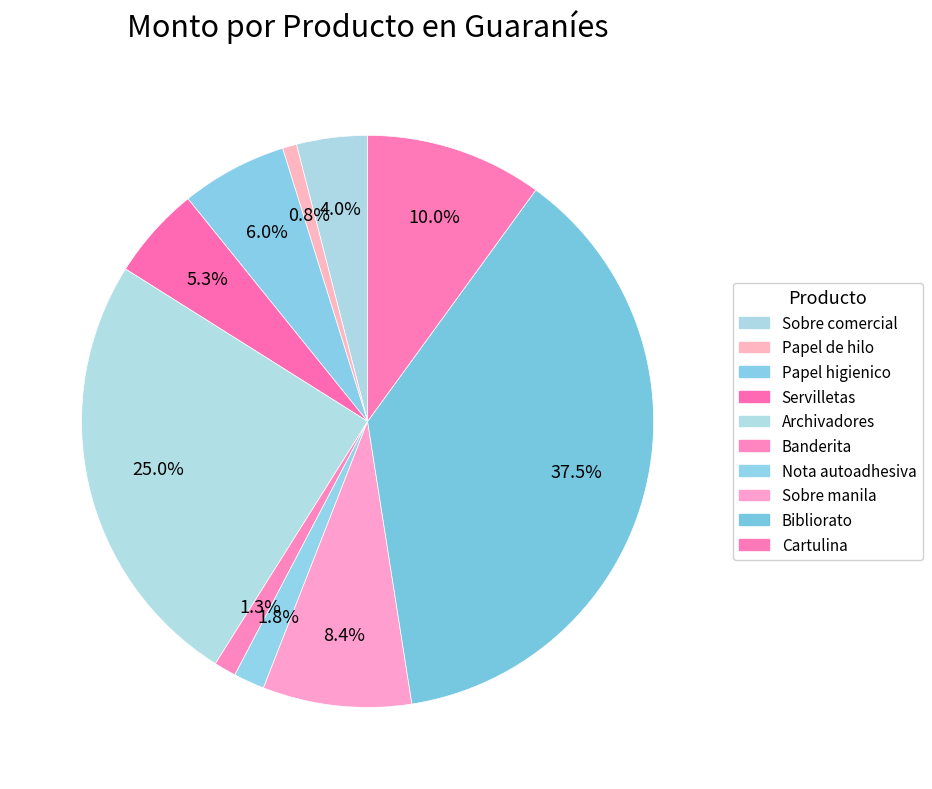

To the nearest percent, what is the combined percentage of Sobre comercial and Banderita?

5%